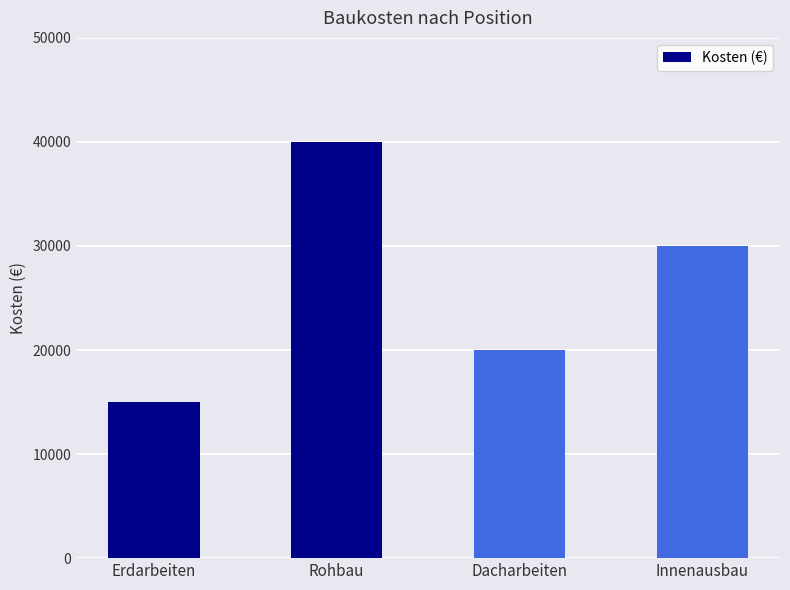

Rank the categories by value from highest to lowest.

Rohbau, Innenausbau, Dacharbeiten, Erdarbeiten